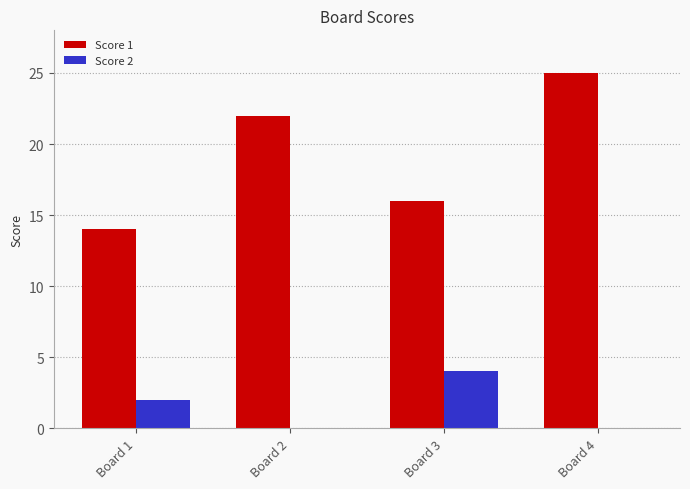

How many distinct data groups are displayed?

2